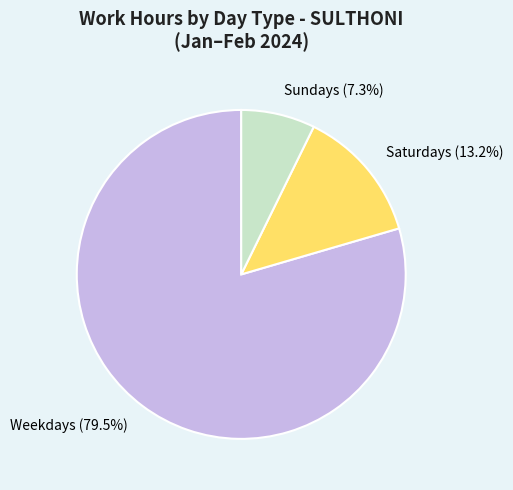

Is there a majority slice in this chart?

Yes